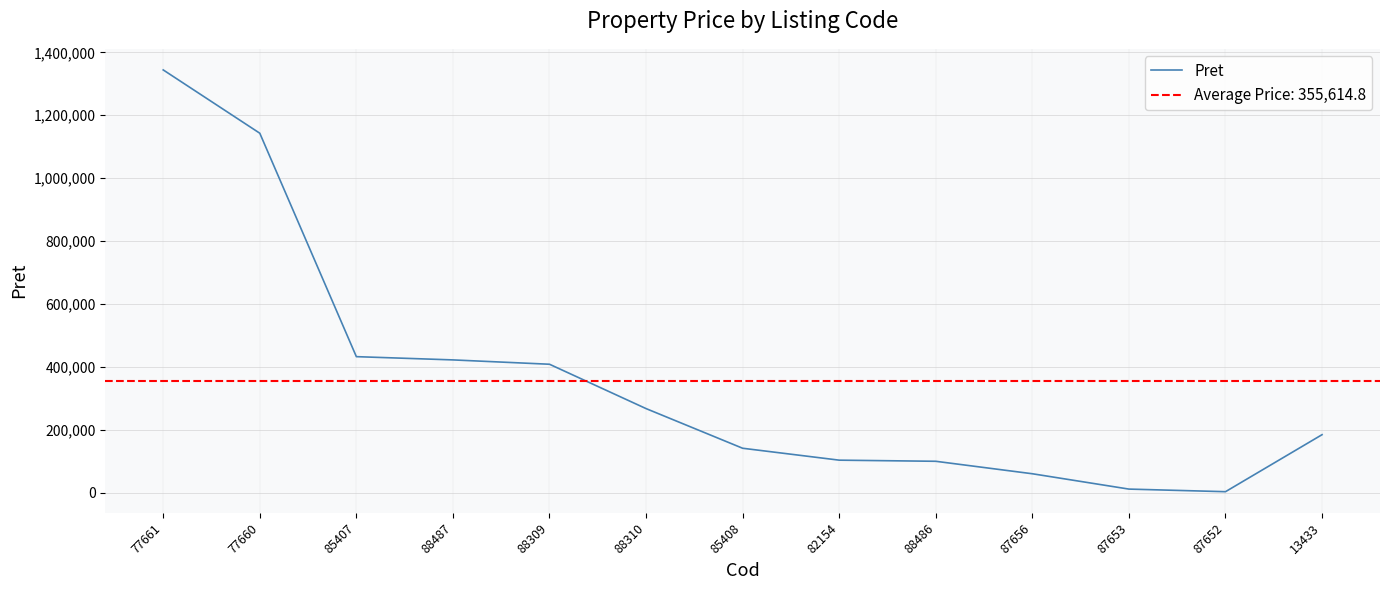

How many lines are shown in the chart?

1